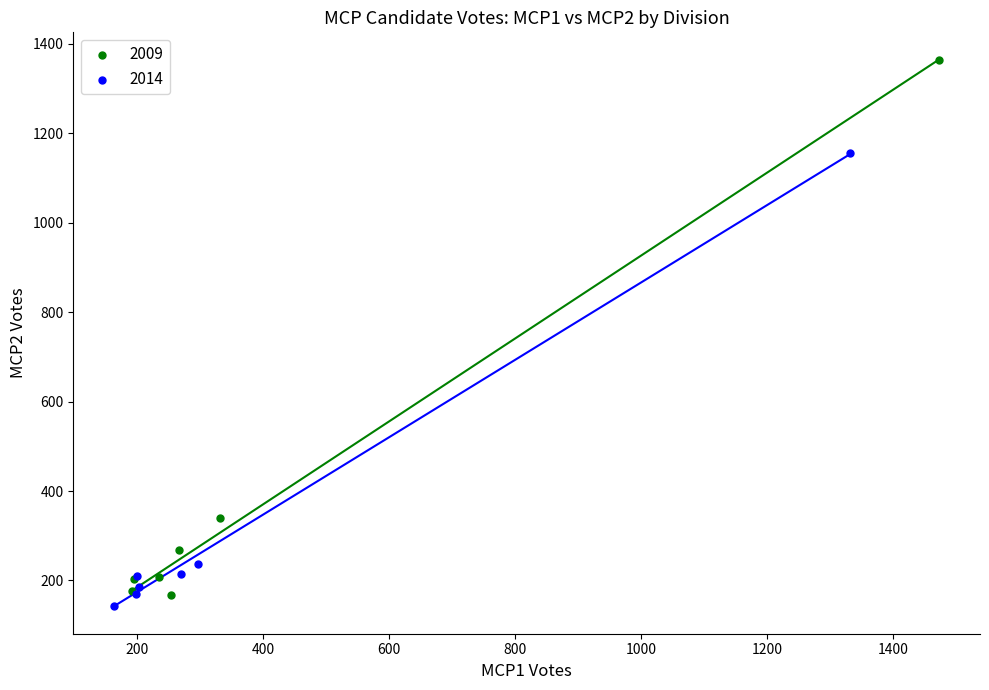

Which series reaches the maximum Y coordinate?

2009